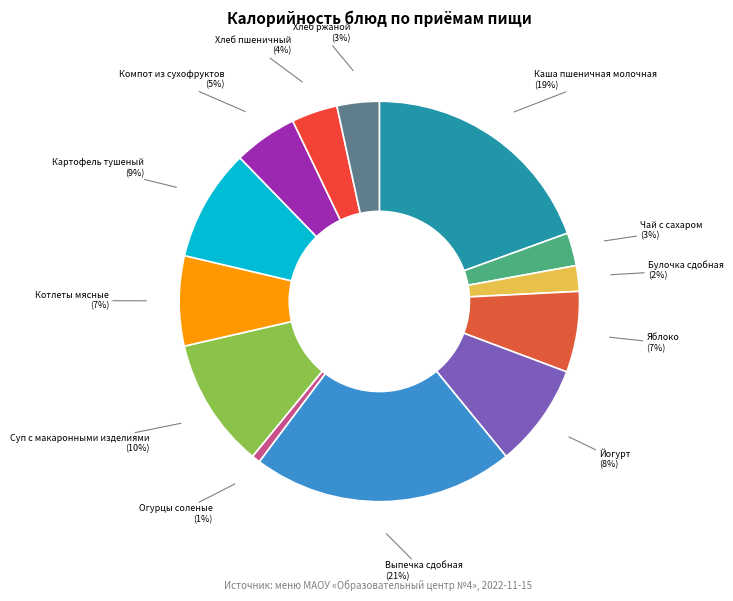

Is there a majority slice in this chart?

No